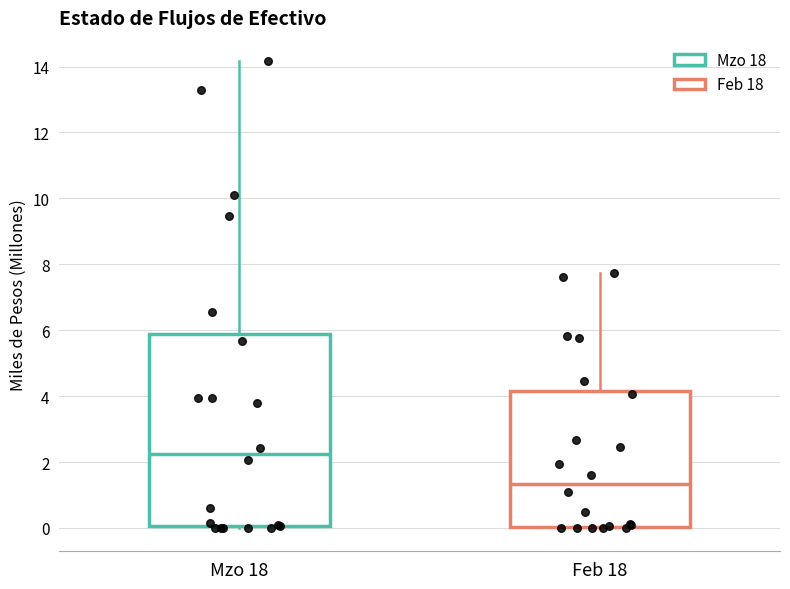

Reading left to right, read every box against the y-axis: the position of its median line, the range the box covers, and the ends of its whiskers. The values are not printed on the chart, so give them approximately, as read against the axis.

Mzo 18: median 2.2, box 0.0 to 5.8, whiskers 0.0 to 14.2
Feb 18: median 1.4, box 0.0 to 4.2, whiskers 0.0 to 7.8